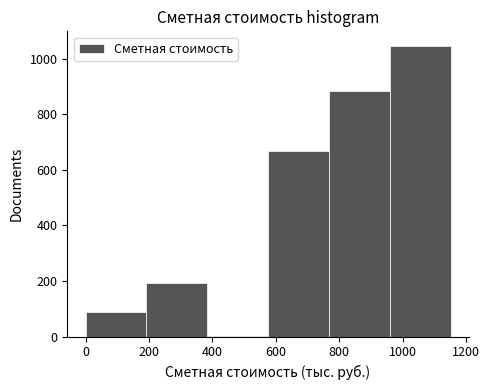

Reading left to right, list every bar in this chart as the range it spans on the x-axis followed by its height. Neither the bar edges nor the heights are printed on the chart, so give them approximately, as read against the axes.

0 to 200: 100
200 to 380: 200
380 to 580: under 20
580 to 760: 660
760 to 960: 880
960 to 1160: 1040